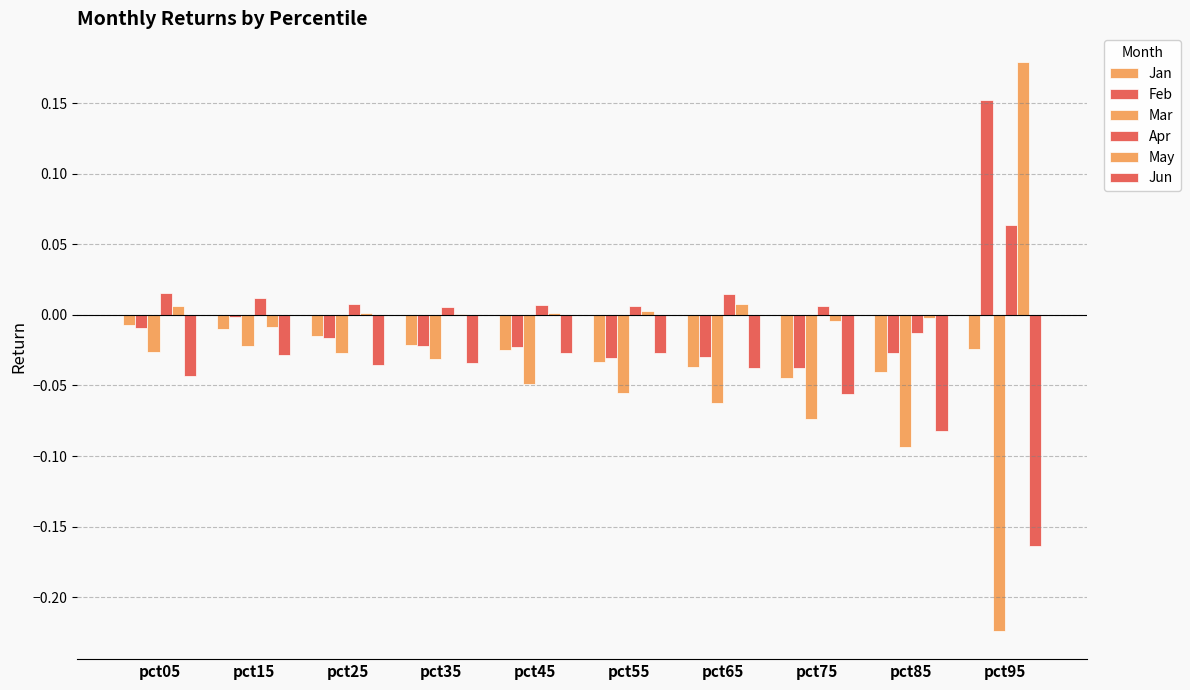

How many series are shown in this chart?

6